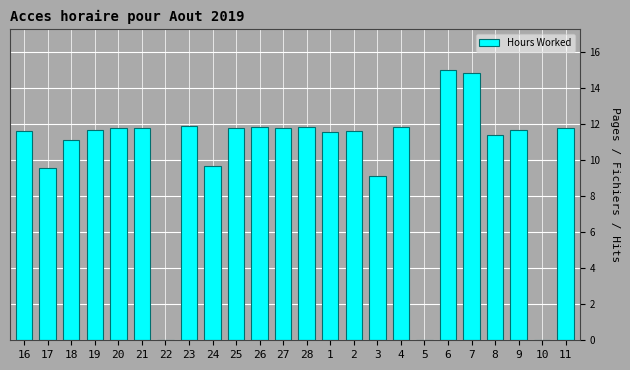

Where is the data nearest to the value 7?

3